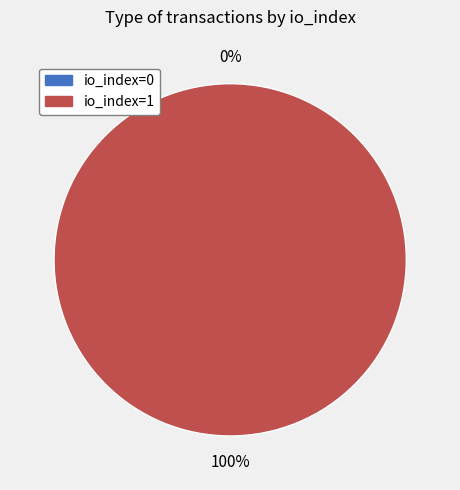

Combined, do io_index=1 and io_index=0 account for over 50%?

Yes